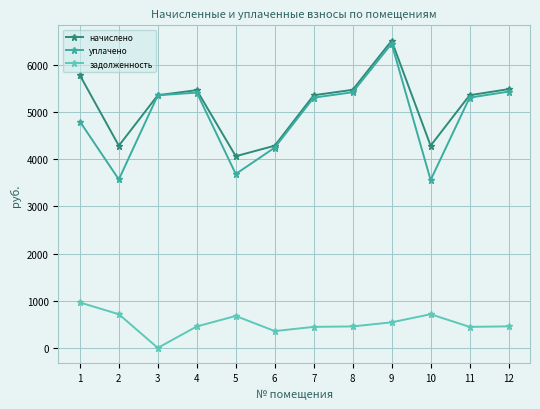

What is the smallest value displayed?

0.4